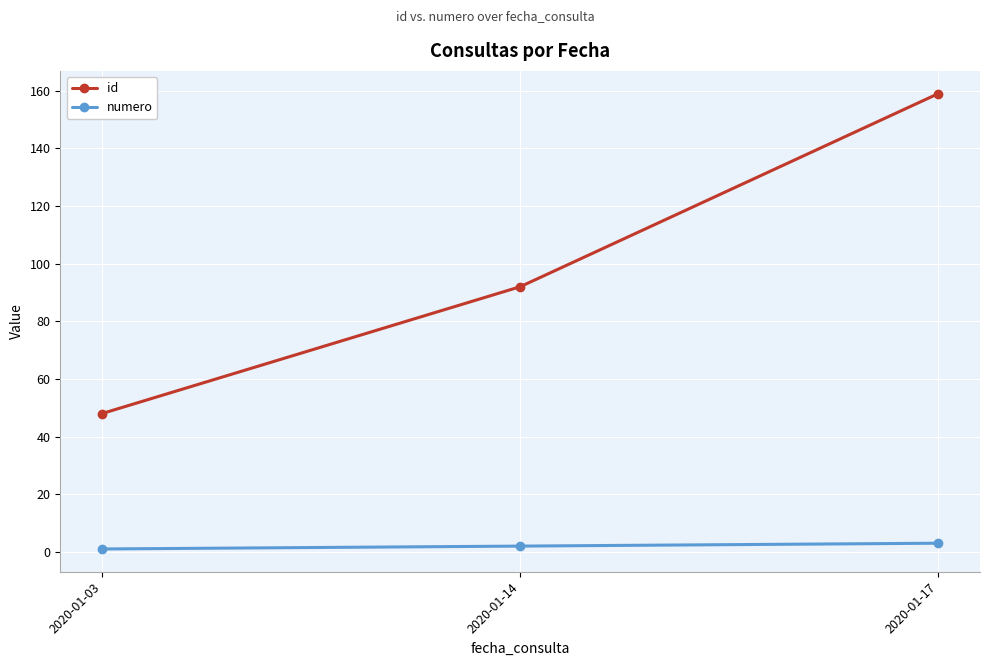

How many lines are shown in the chart?

2